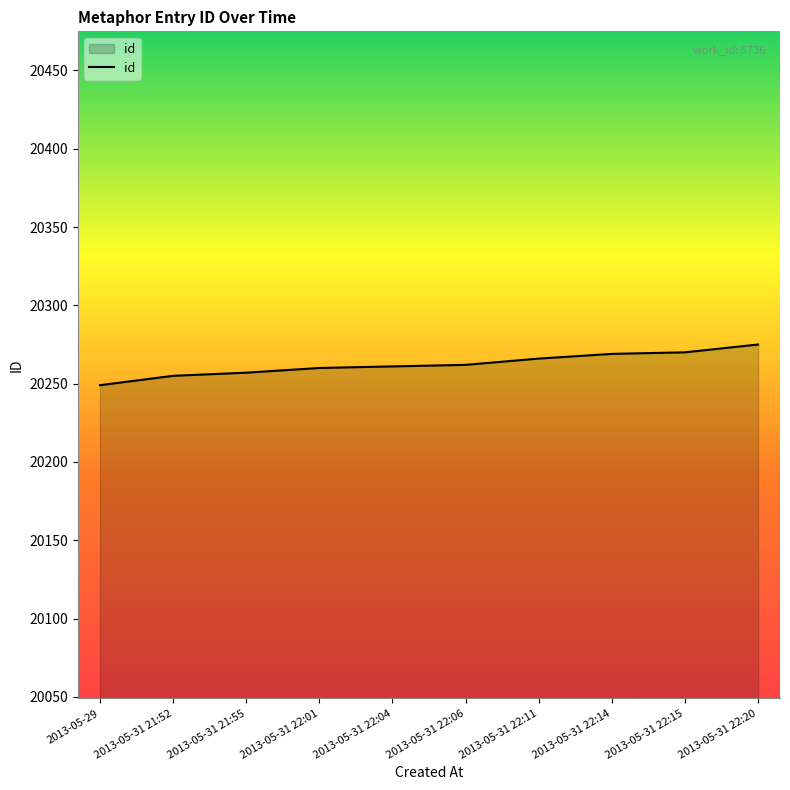

The chart shows a value of 20262 at 2013-05-31 22:06. True or false?

True